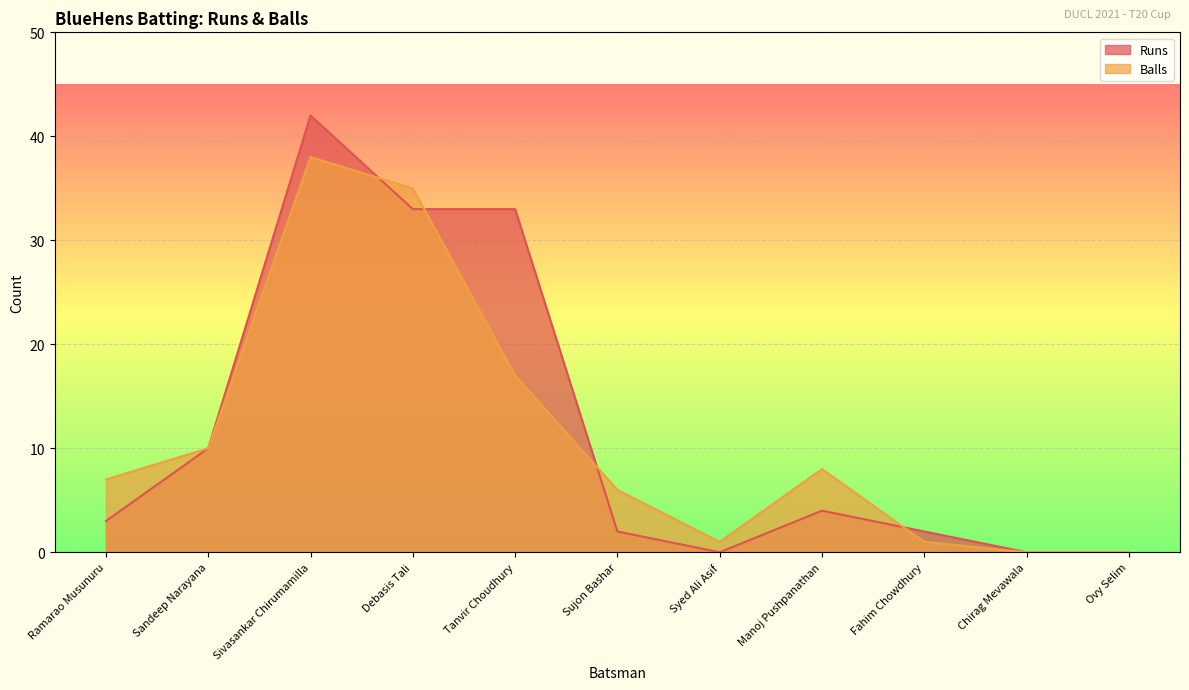

Between Sandeep Narayana and Tanvir Choudhury, which series saw the biggest shift?

Runs